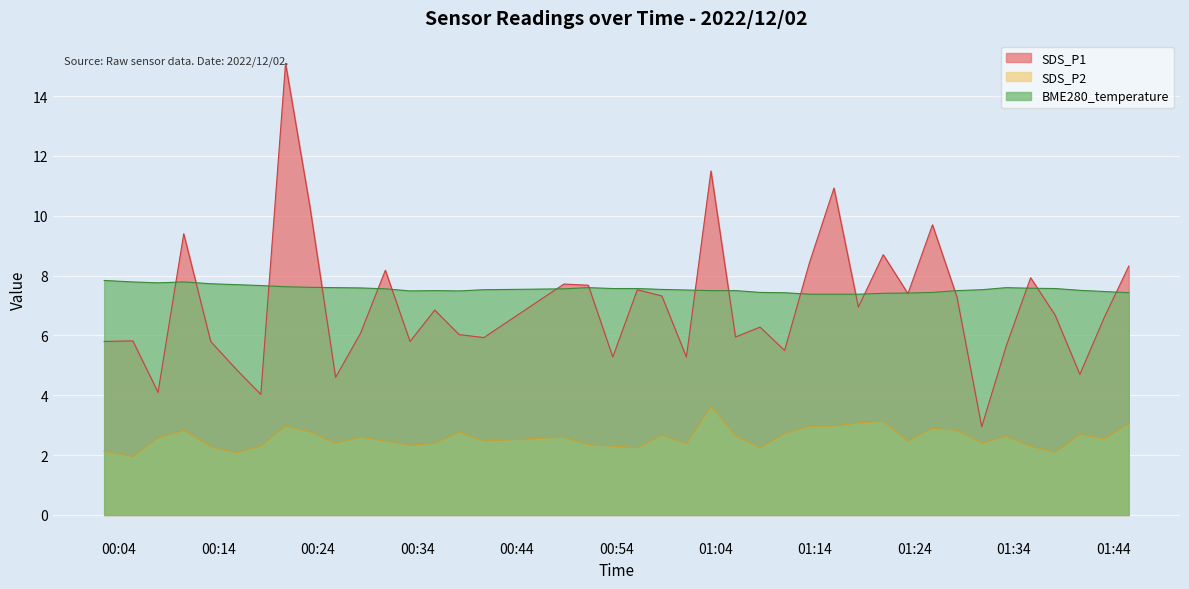

True or false: SDS_P2 and SDS_P1 intersect in this chart.

False